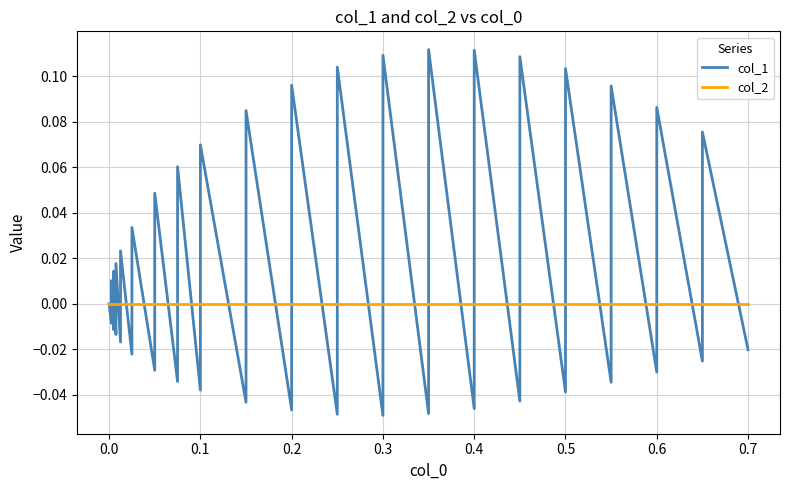

What position from the right is 23?

17